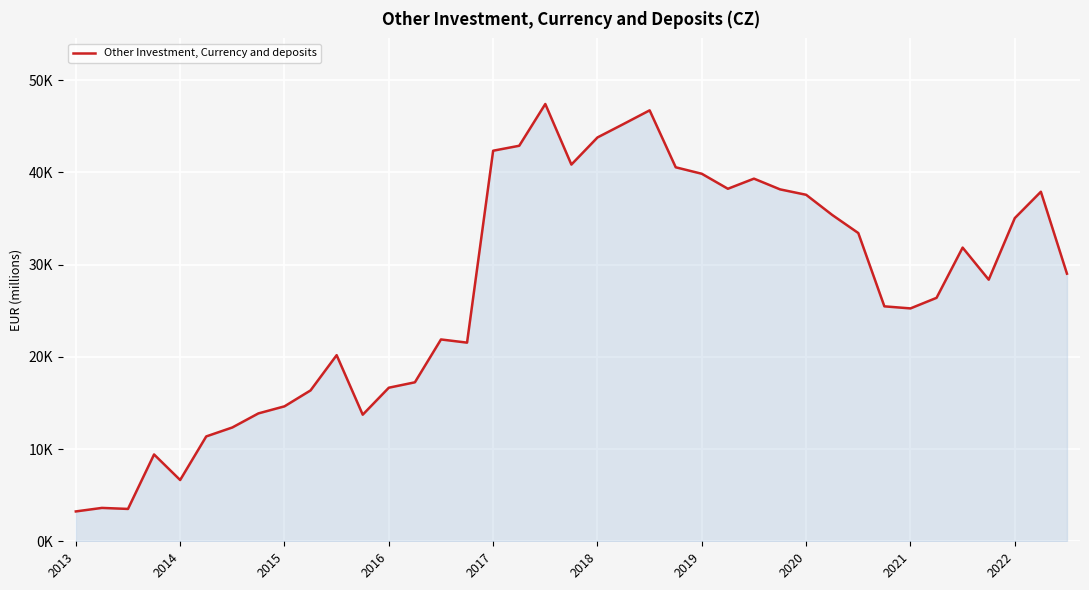

Reading right to left, transcribe all the data shown in this chart.

29009.8	37890.7	35035.0	28359.1	31836.7	26391.1	25244.1	25468.9	33413.8	35375.1	37561.3	38148.7	39311.2	38213.7	39839.5	40542.4	46715.1	45235.4	43776.4	40836.7	47403.1	42875.7	42337.9	21534.3	21879.5	17234.0	16647.9	13723.3	20176.0	16356.2	14628.6	13863.0	12337.6	11367.2	6641.9	9412.4	3507.4	3618.3	3236.5